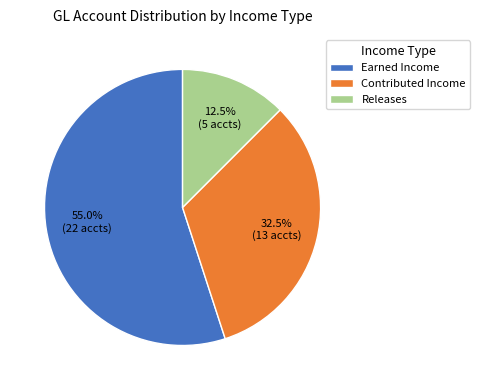

Count the number of slices in the pie.

3